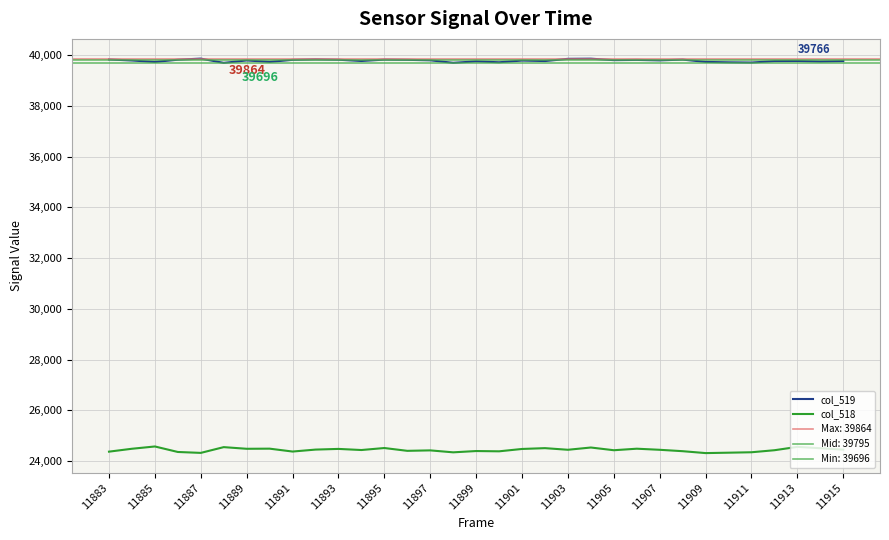

What is the sum of the col_519 values at 11891 and 11915?

79582